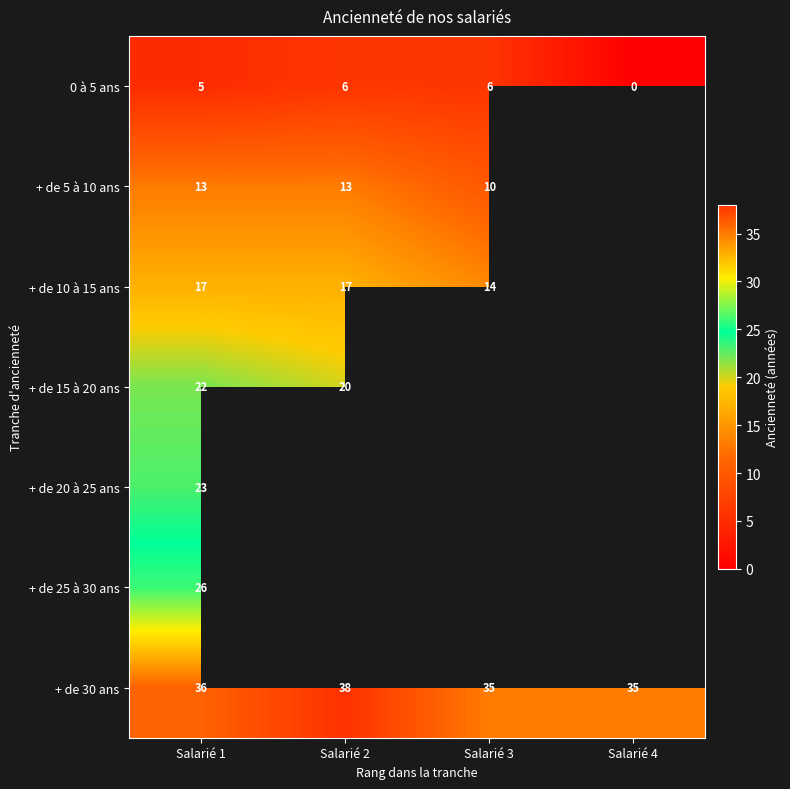

Between Salarié 2 and Salarié 1, which is larger?

Salarié 2